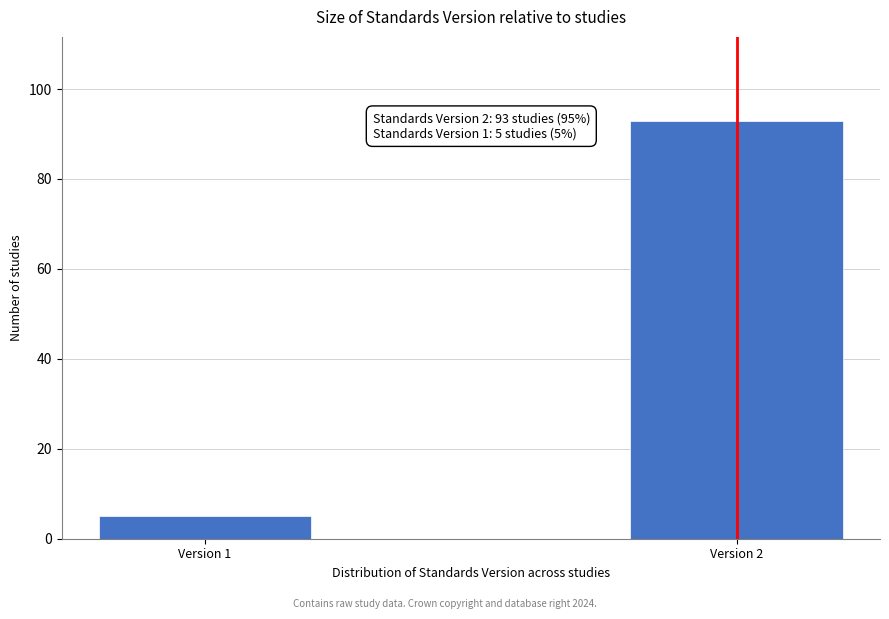

Reading left to right, list all the values displayed in this chart.

5	93